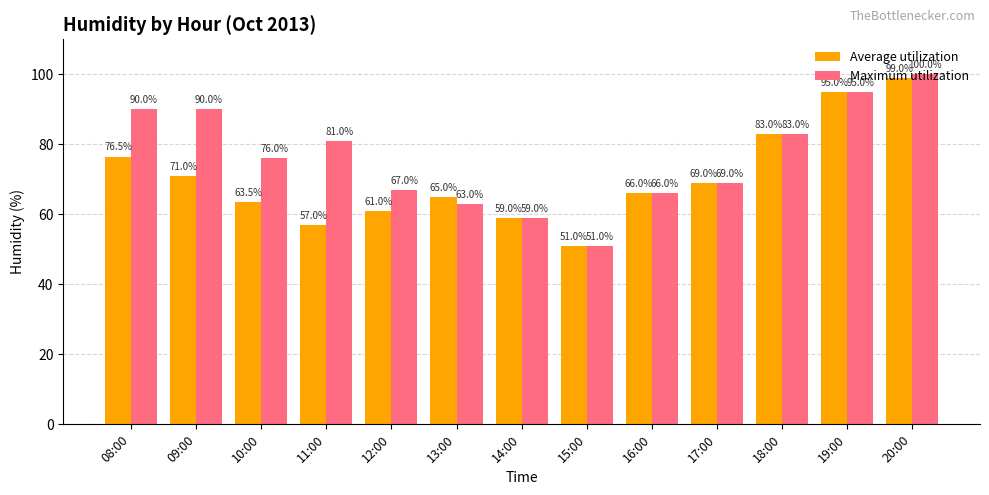

What position from the right is 19:00?

2